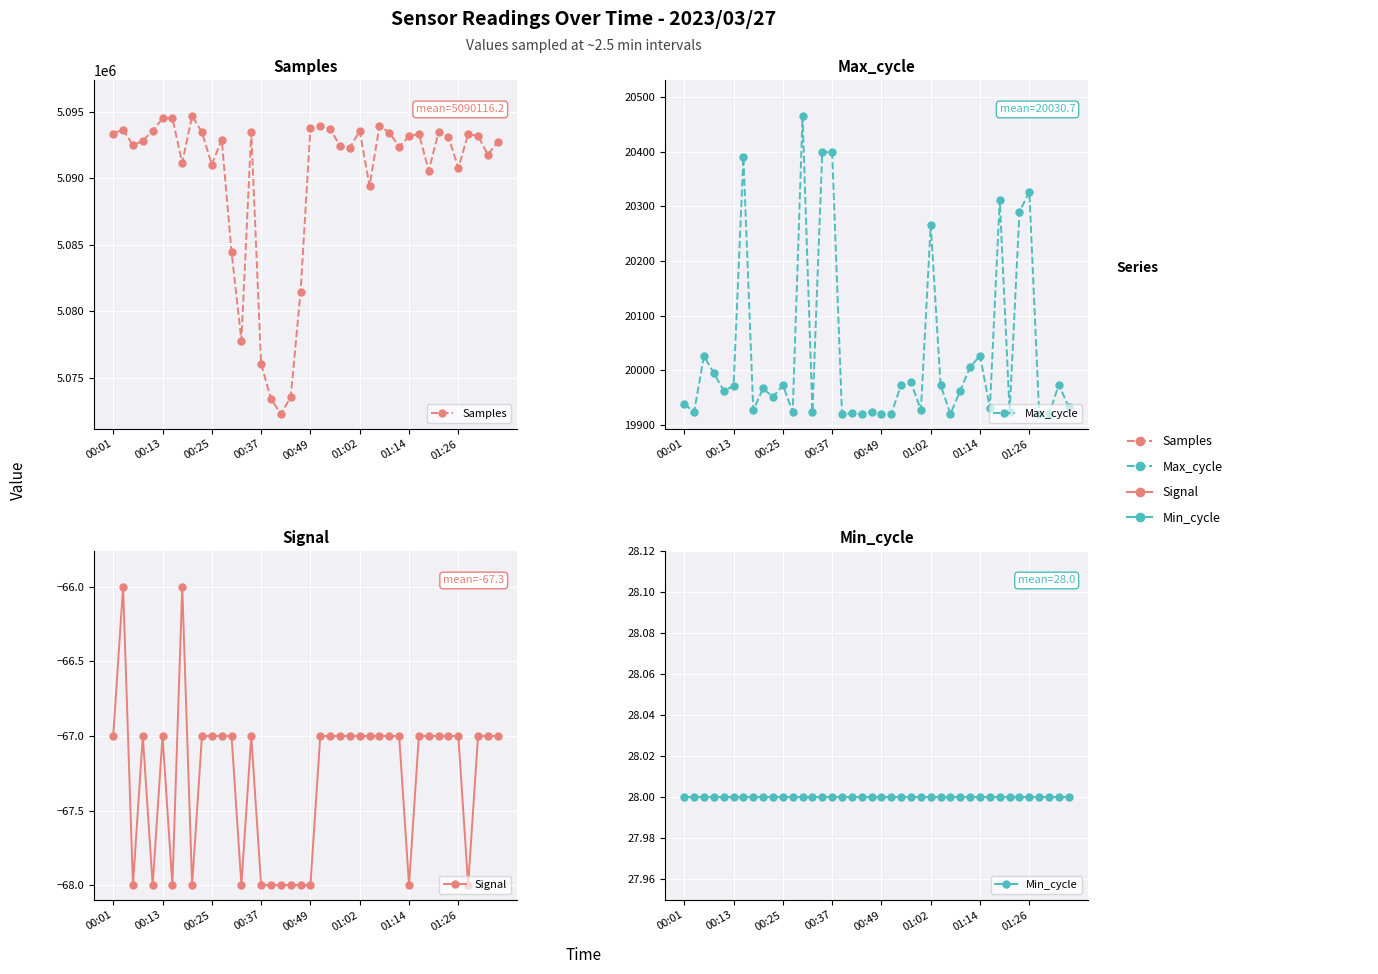

True or false: Signal has a value of -67 at 00:37.

True